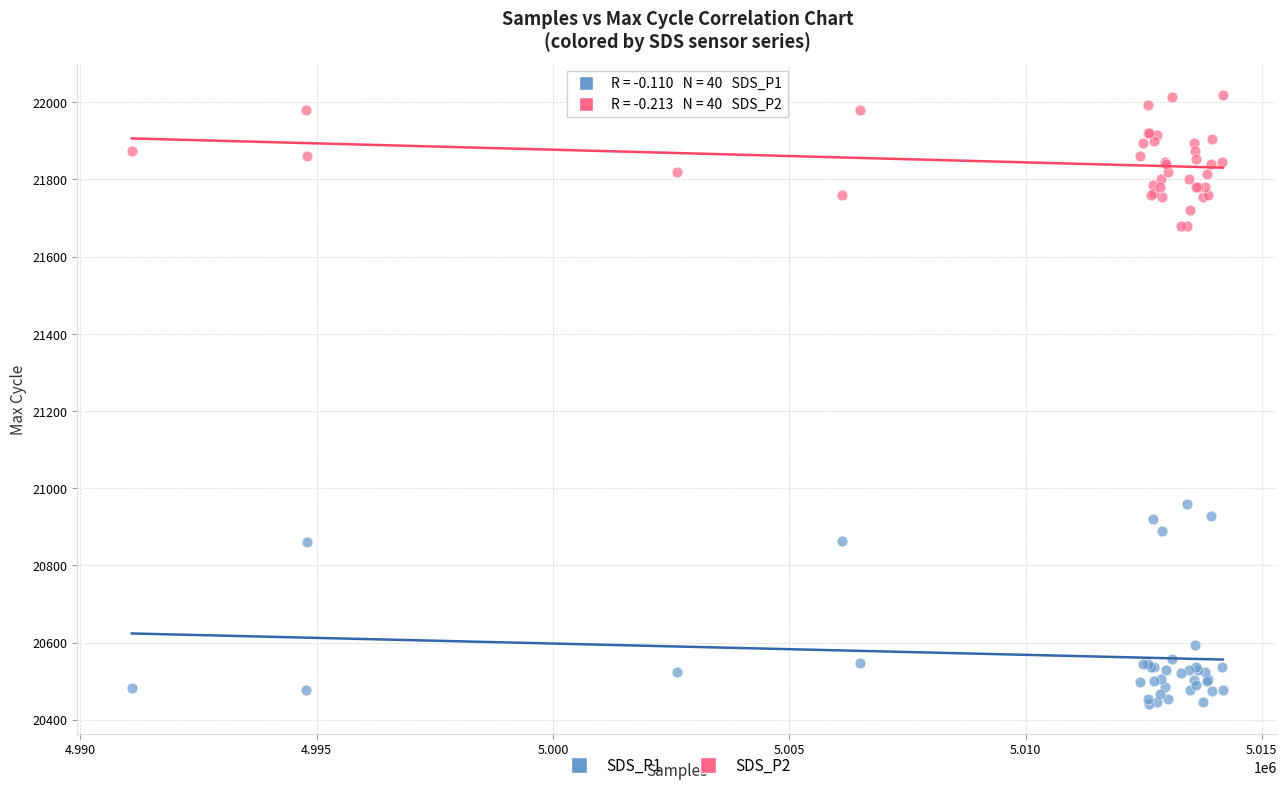

Which series reaches the maximum Y coordinate?

SDS_P2